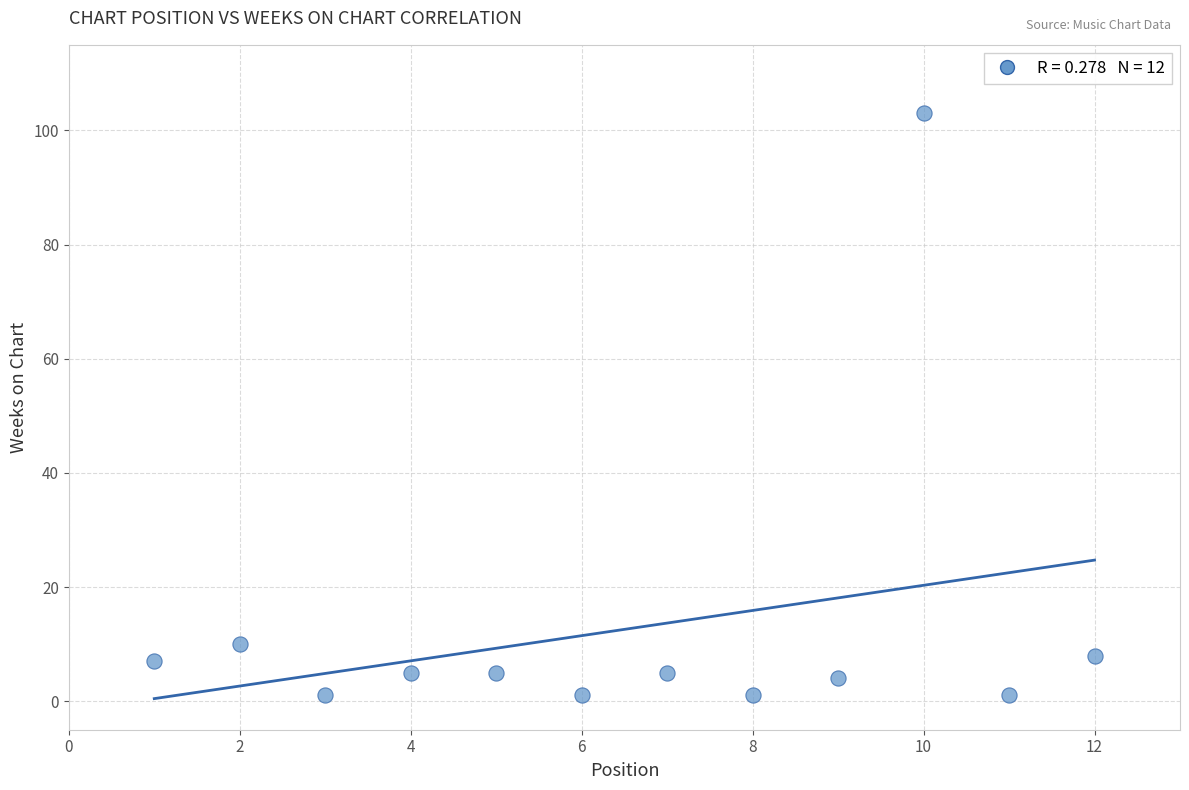

What is the range of Y values (max minus min)?

102